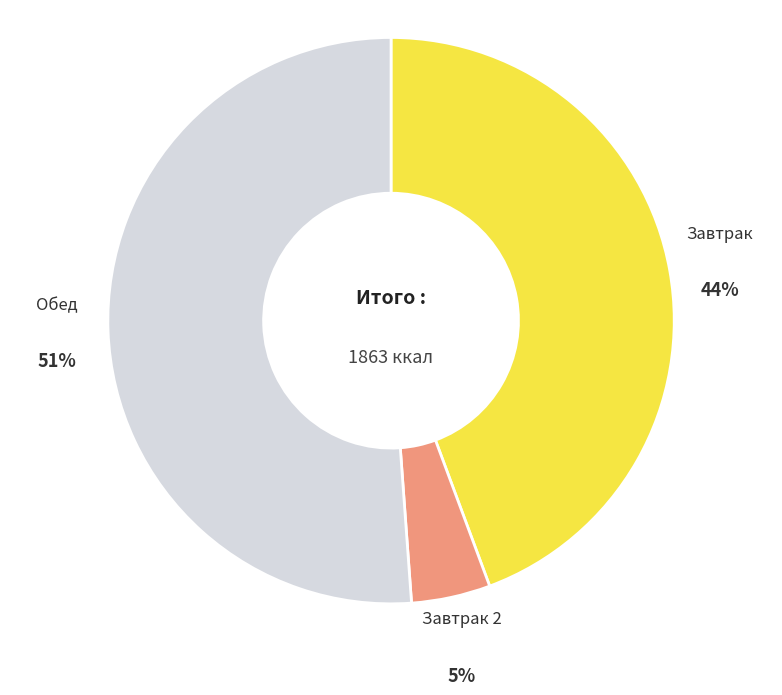

To the nearest percent, what is the average slice percentage?

33%